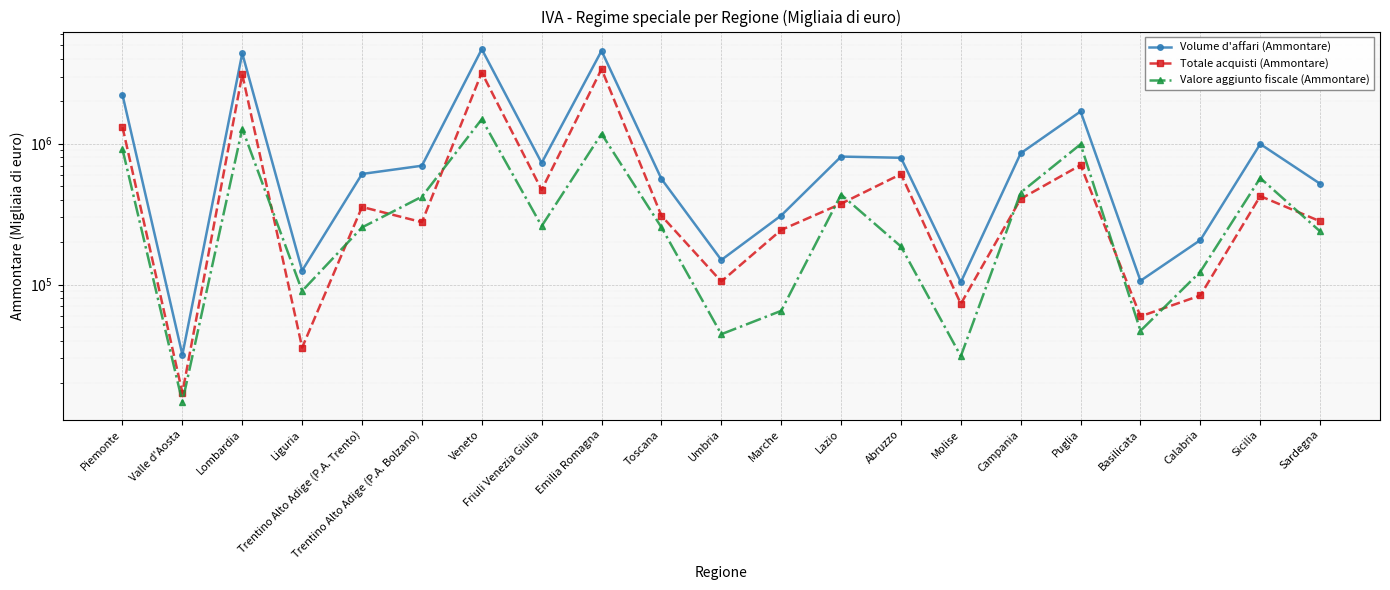

Which series has the largest range (max minus min)?

Volume d'affari (Ammontare)